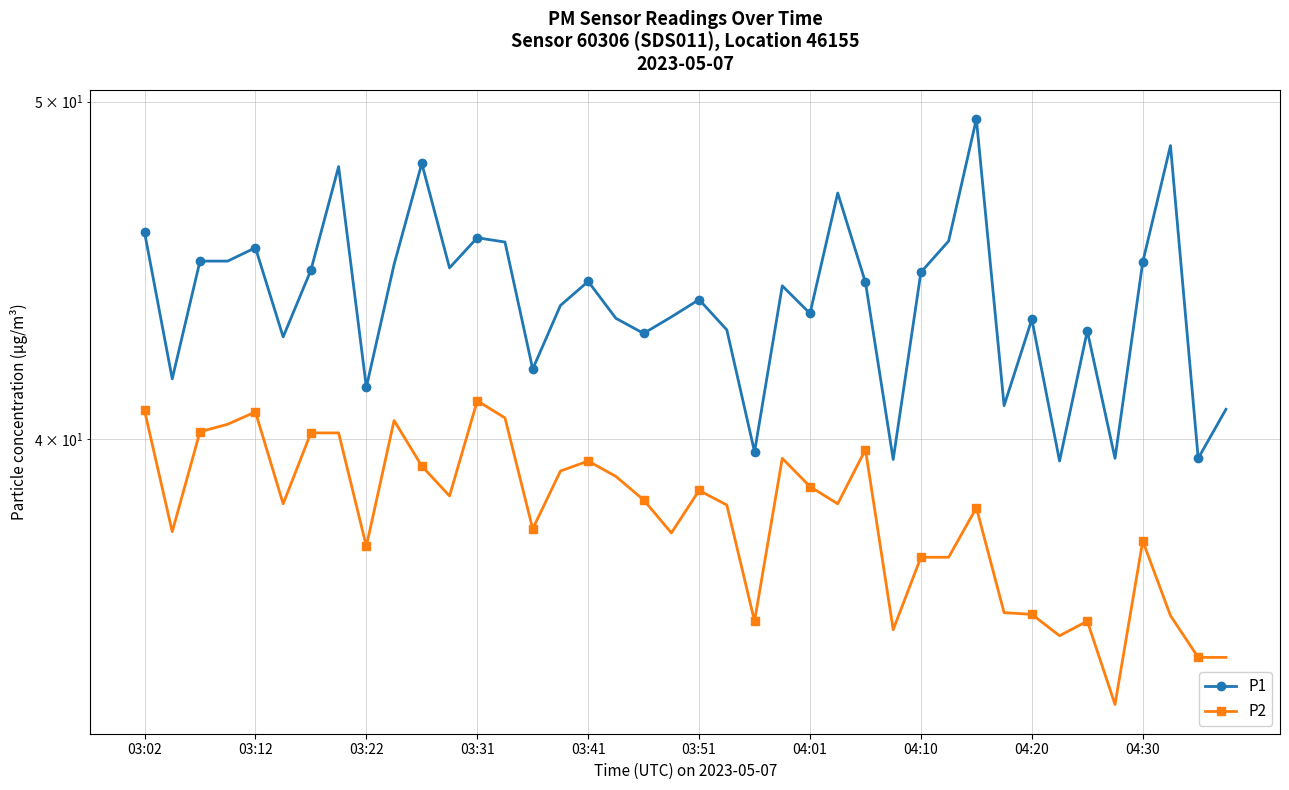

What is the smallest value displayed?

33.6